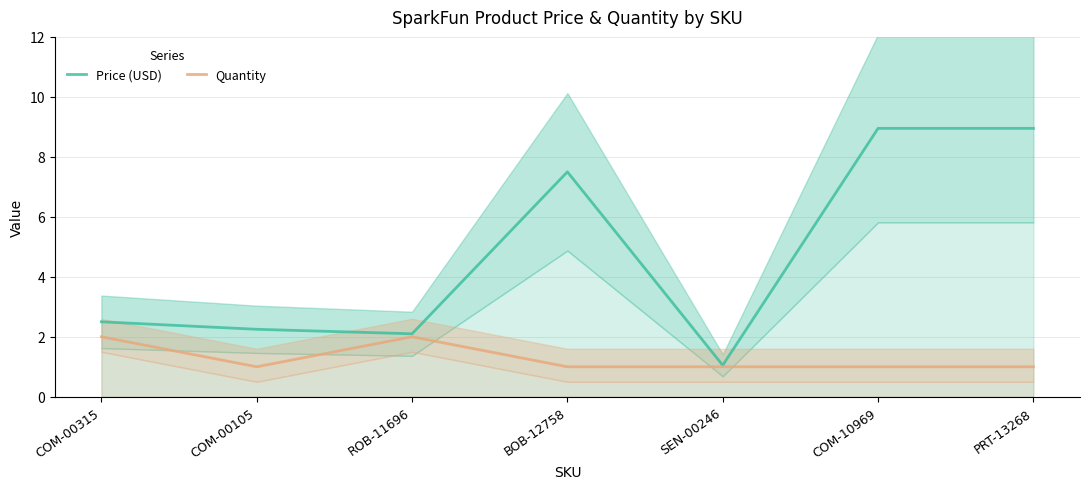

What is the approximate value of Price (USD) at SEN-00246?

1.1